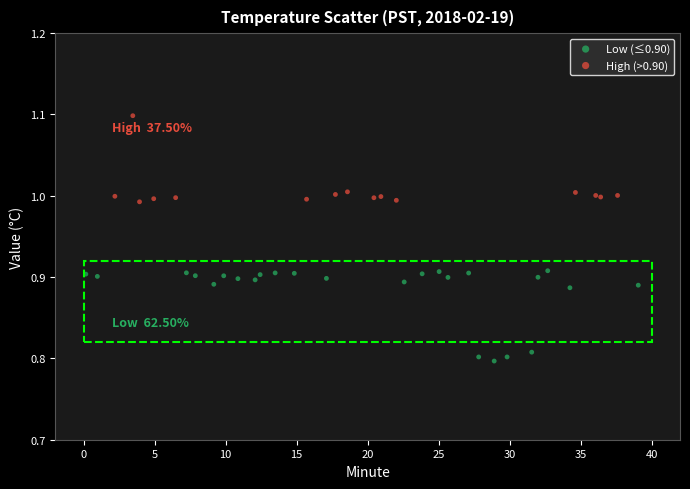

Which series contains the lowest Y value?

Low (≤0.90)